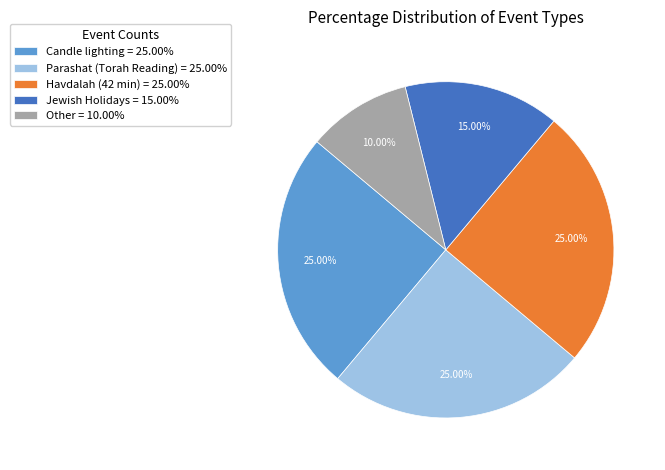

To the nearest percent, what is the combined percentage of Other and Parashat (Torah Reading)?

35%